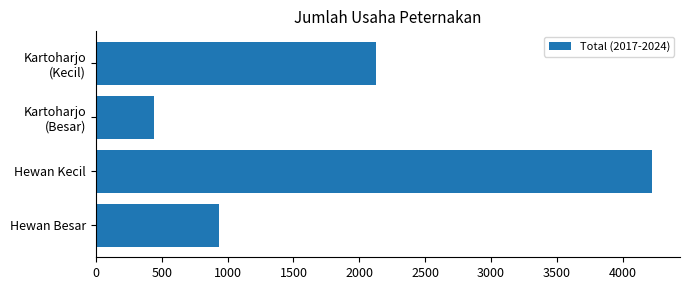

Between Hewan Kecil and Hewan Besar, which is larger?

Hewan Kecil